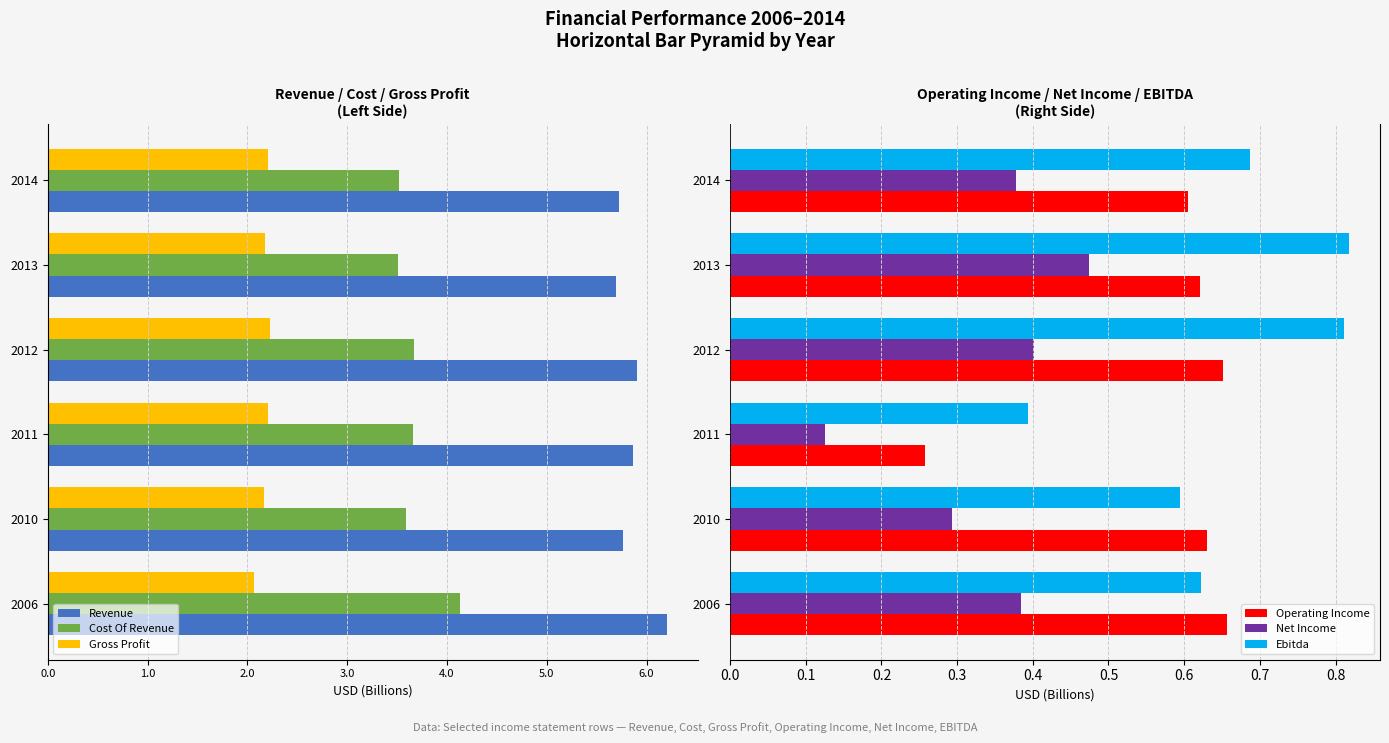

At which label is Net Income closest to 0?

2011